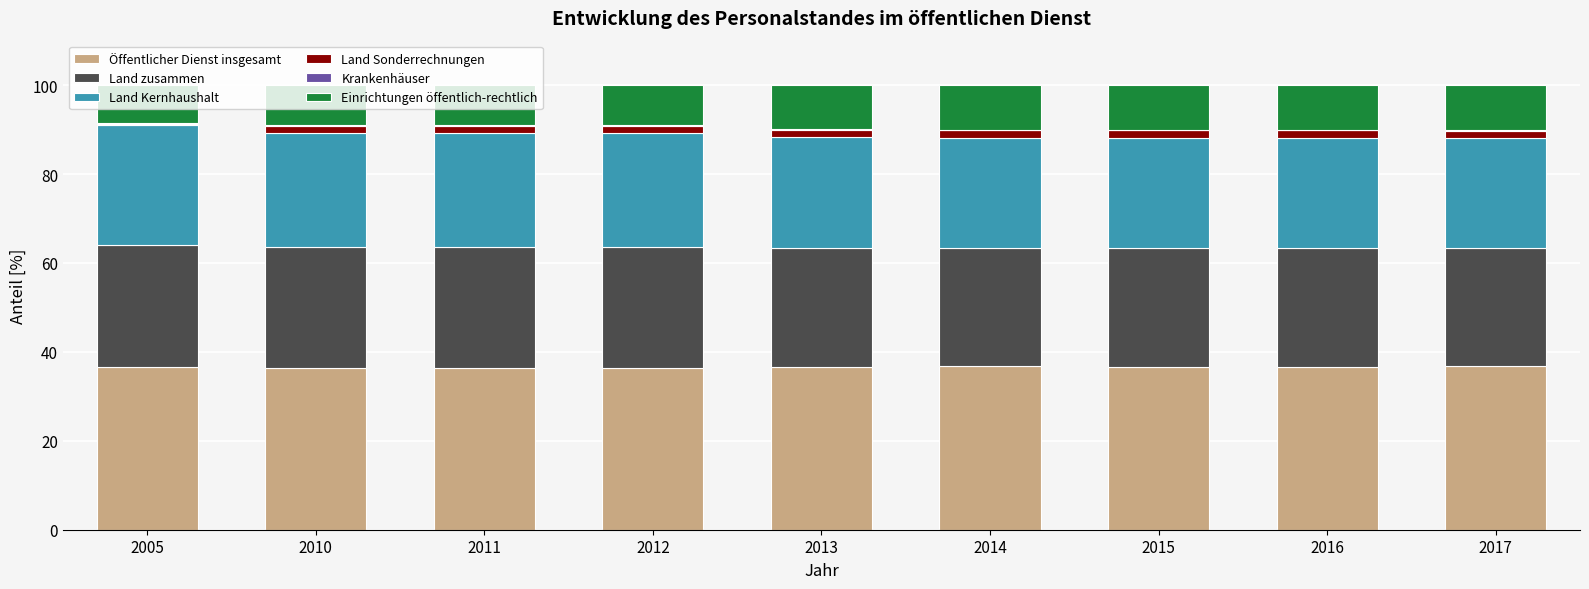

Is it true that Öffentlicher Dienst insgesamt equals 13.4 at 2013?

False